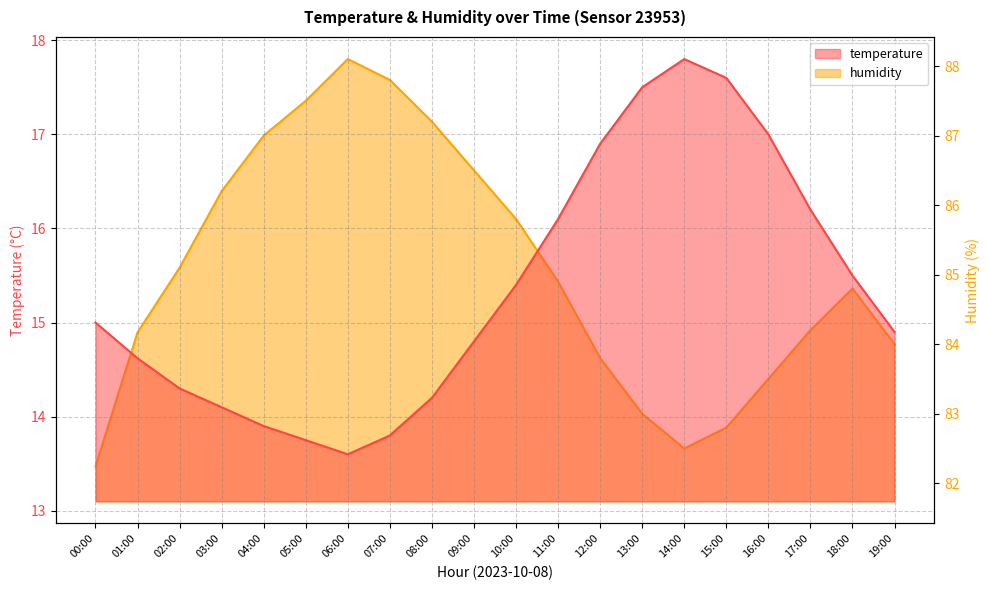

What are all the series names shown in the legend?

temperature, humidity